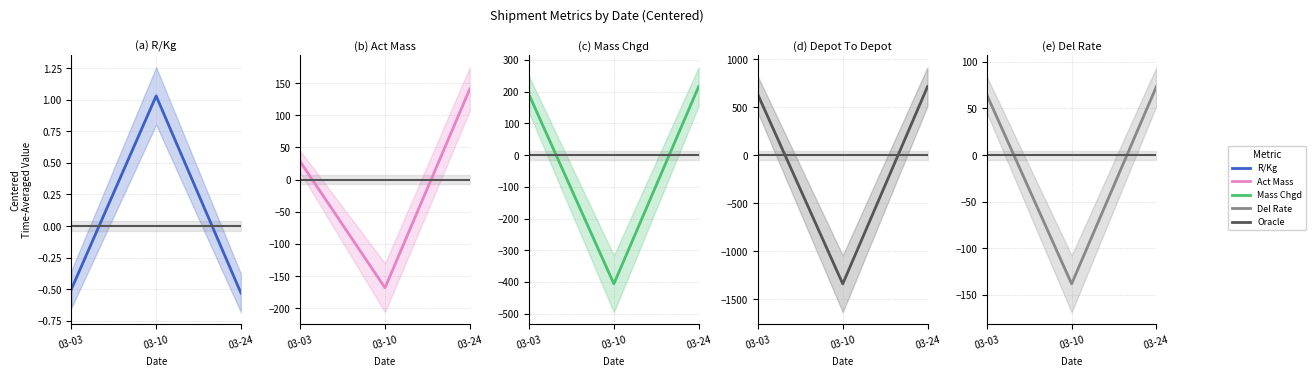

What is the difference between the highest and lowest values at 03-03?

627.5